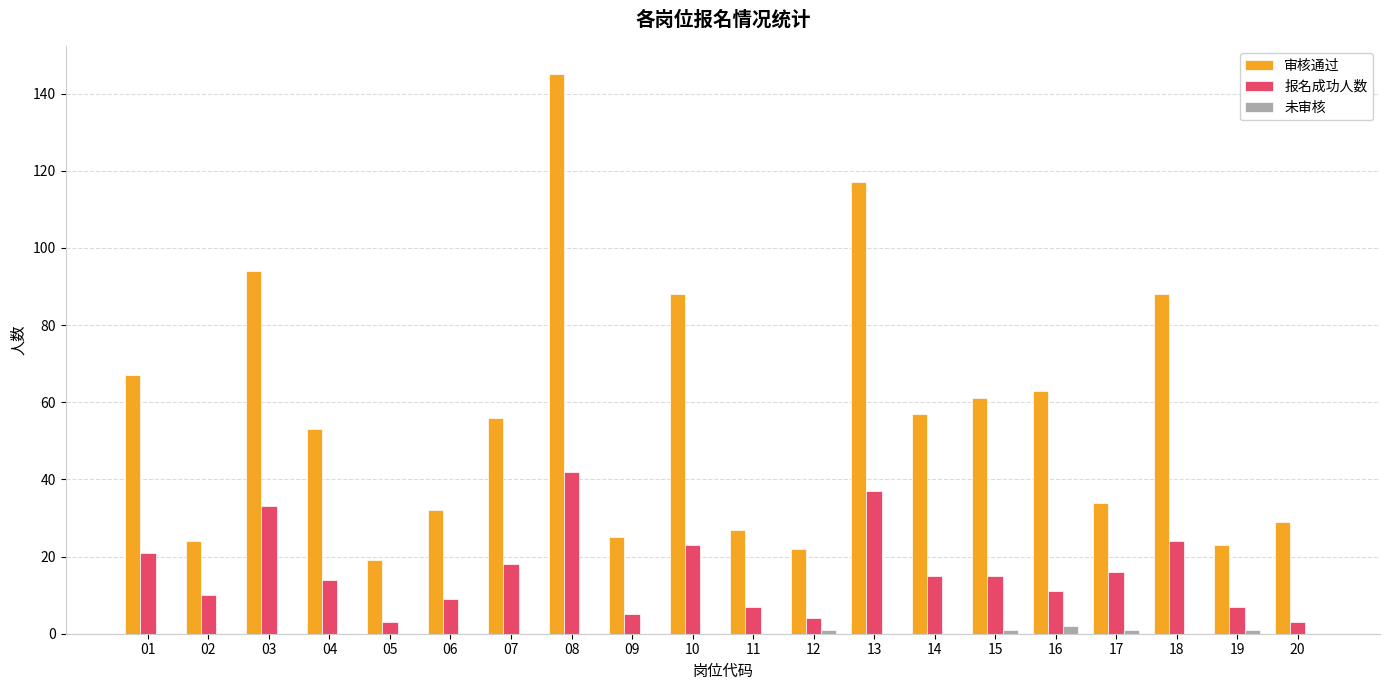

What is the sum of all 报名成功人数 values?

317